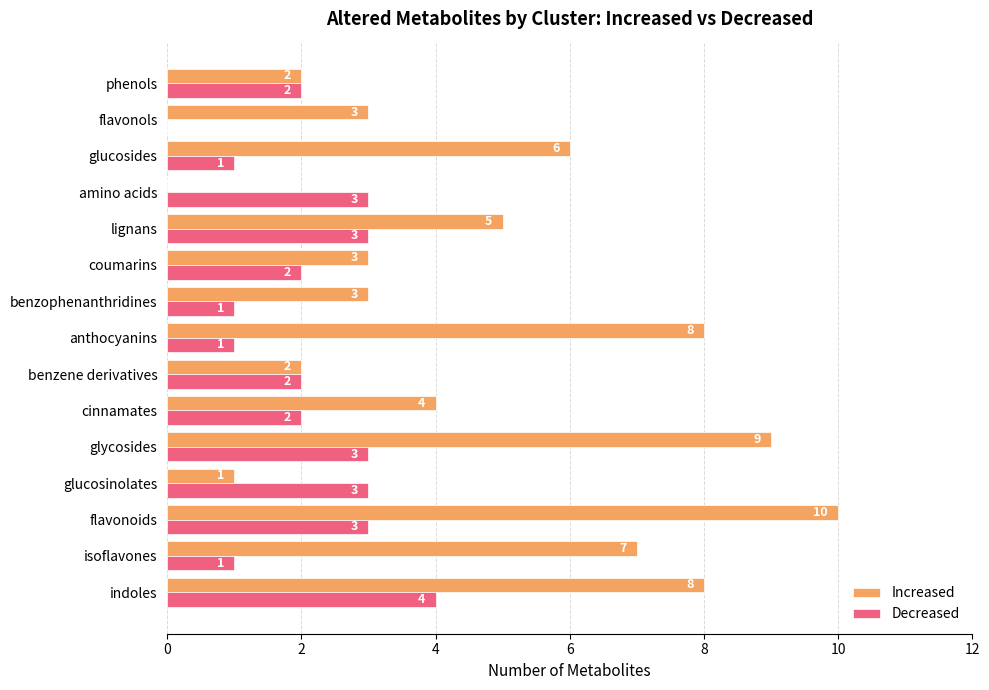

What are all the series names shown in the legend?

Increased, Decreased